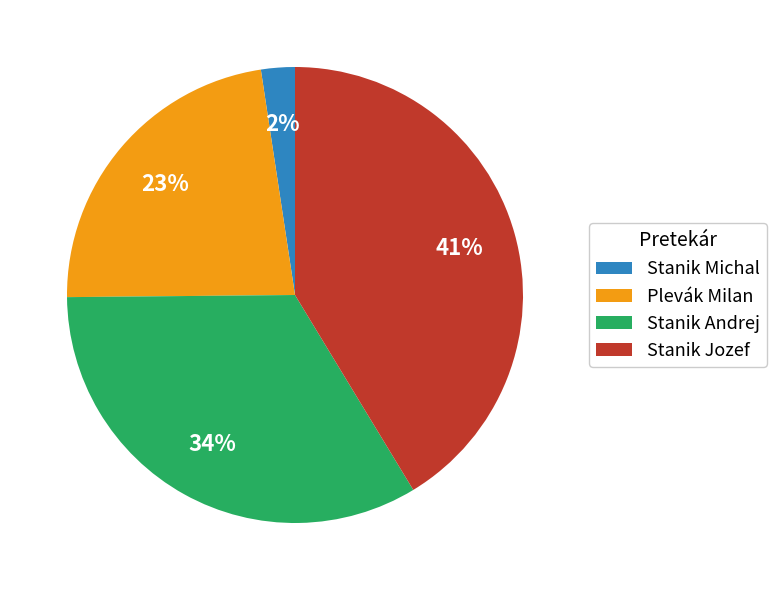

How many slices are in this pie chart?

4